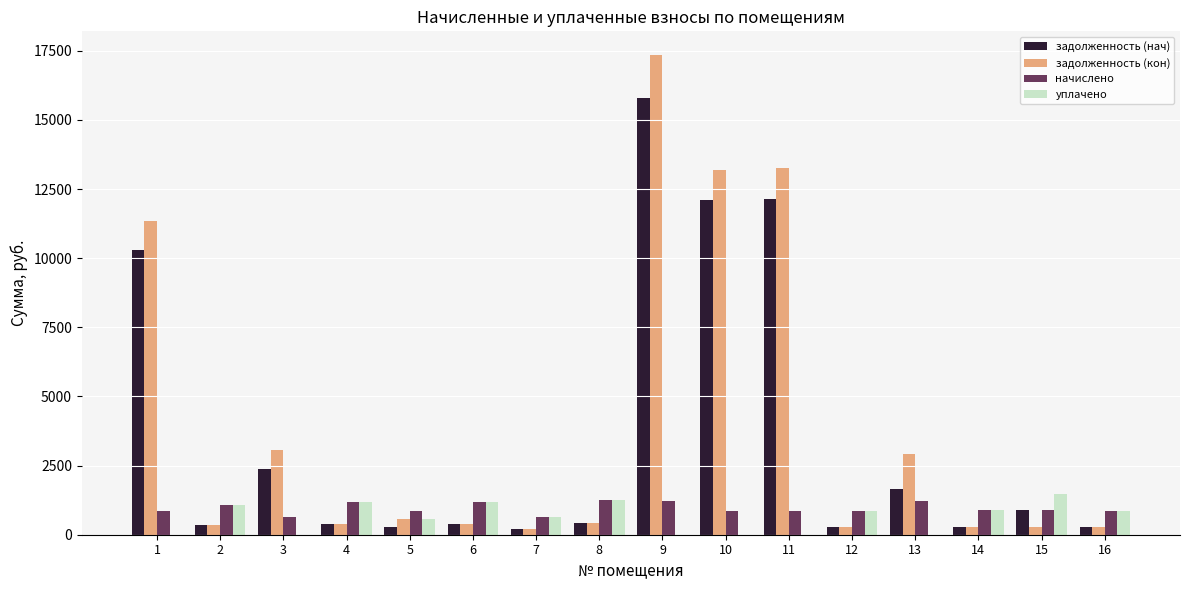

What is the maximum value for задолженность (кон)?

17338.6